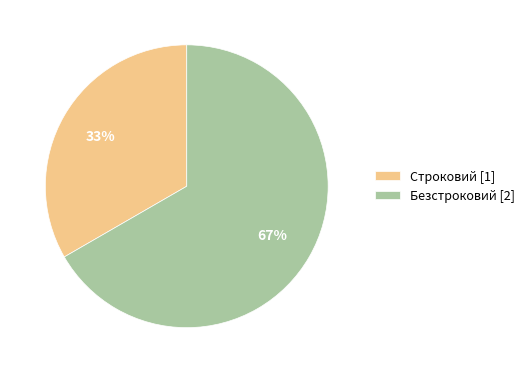

Between Безстроковий [2] and Строковий [1], which is larger?

Безстроковий [2]